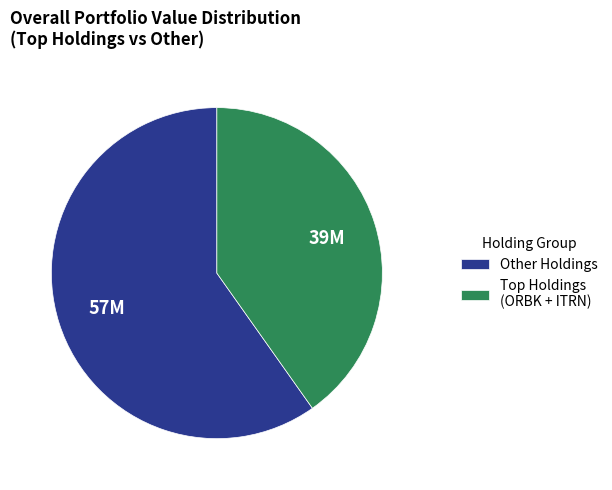

Does any single category account for the majority?

Yes